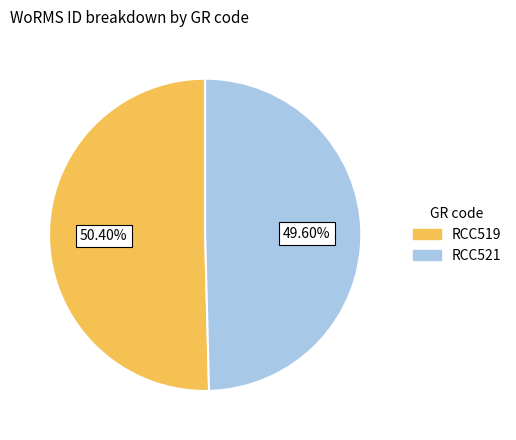

How much of the chart is everything except RCC521?

50.4%